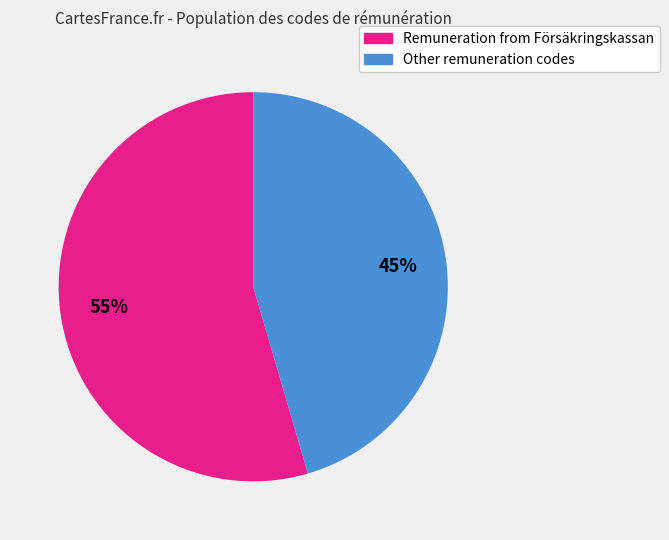

Is there a majority slice in this chart?

Yes